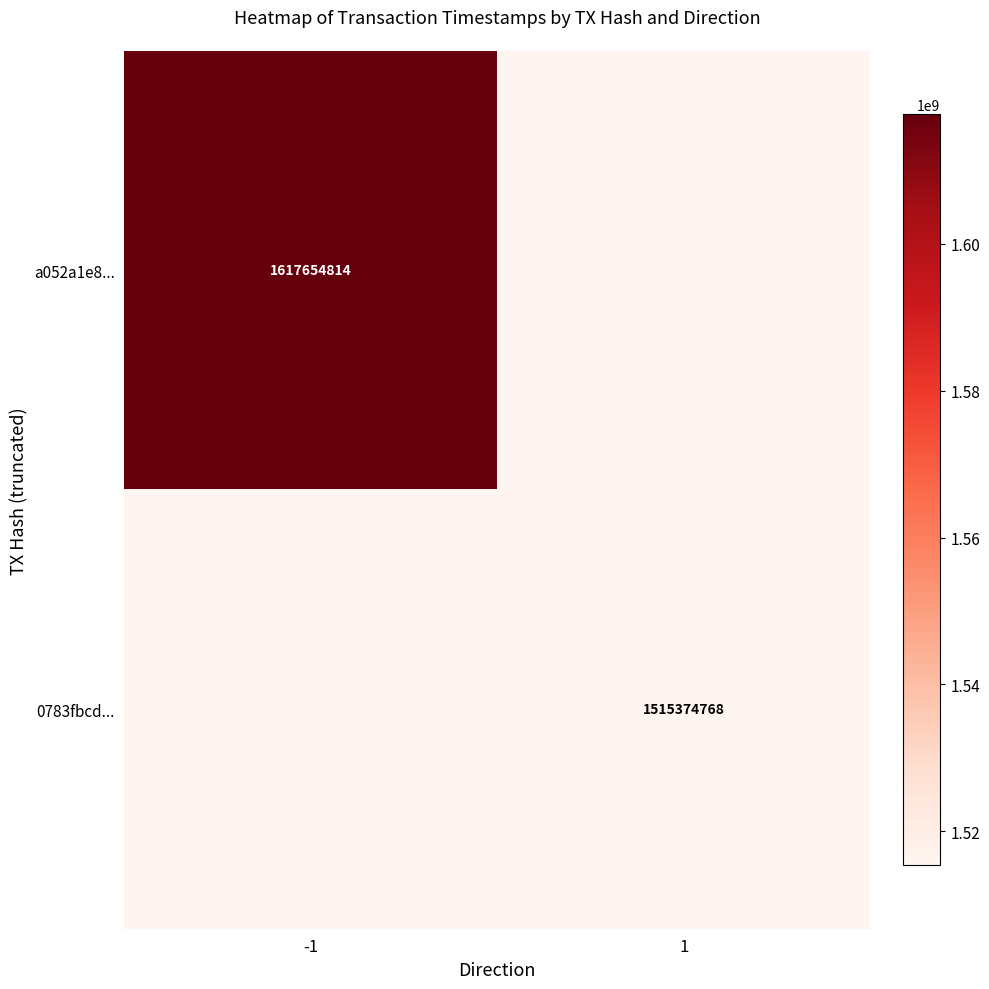

At how many categories does at least one series exceed 1521039241?

1